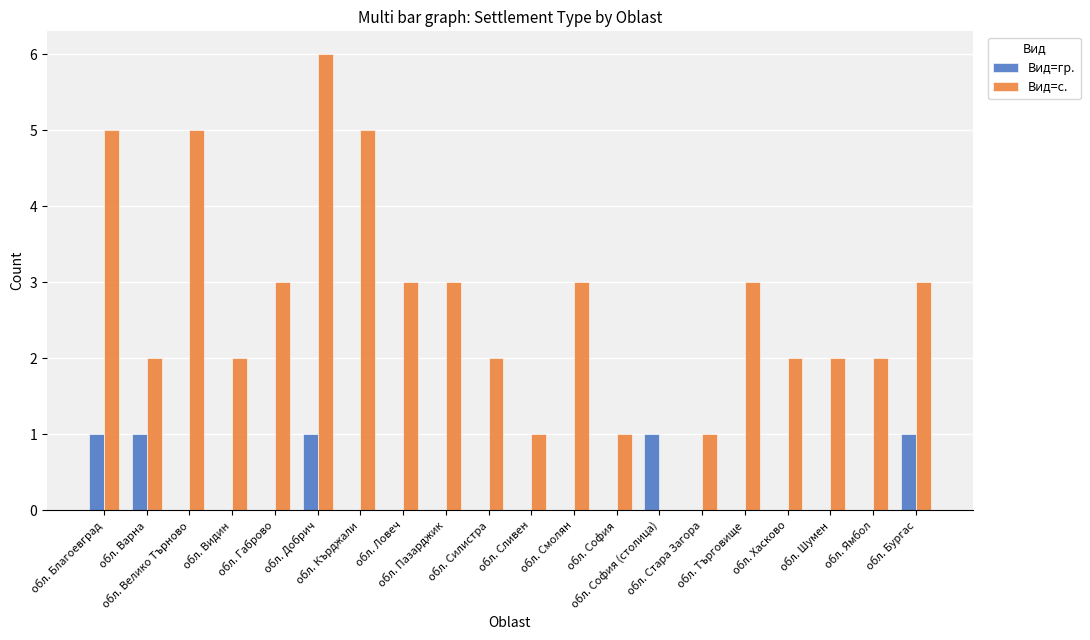

What is the sum of all Вид=с. values?

54